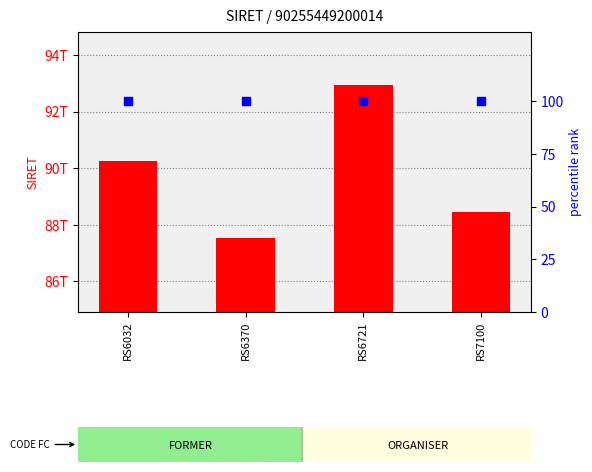

At which category is the sum across all series the highest?

RS6721